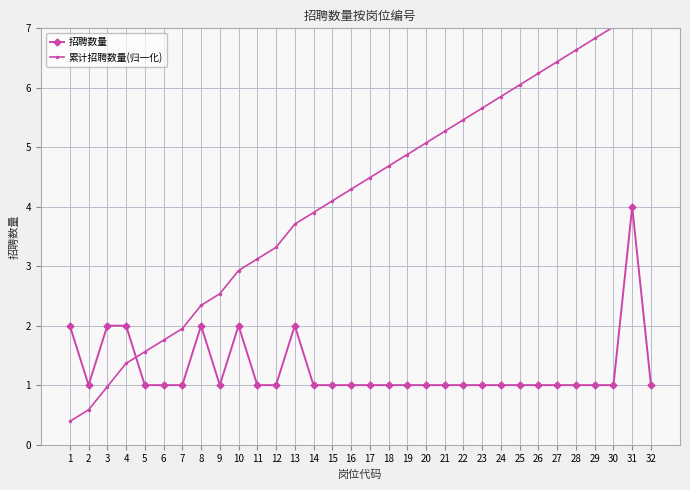

What are all the series names shown in the legend?

招聘数量, 累计招聘数量(归一化)